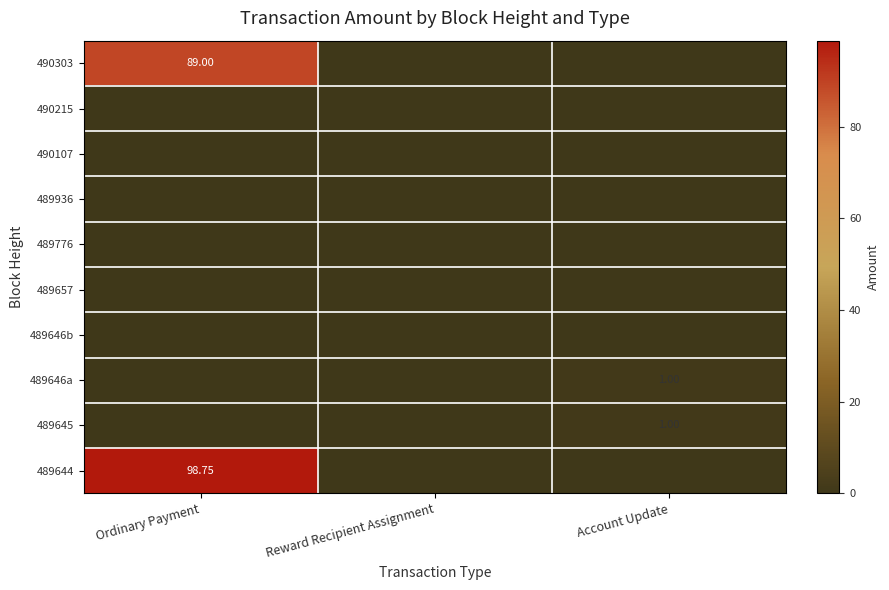

At which category is the sum across all series the highest?

Ordinary Payment